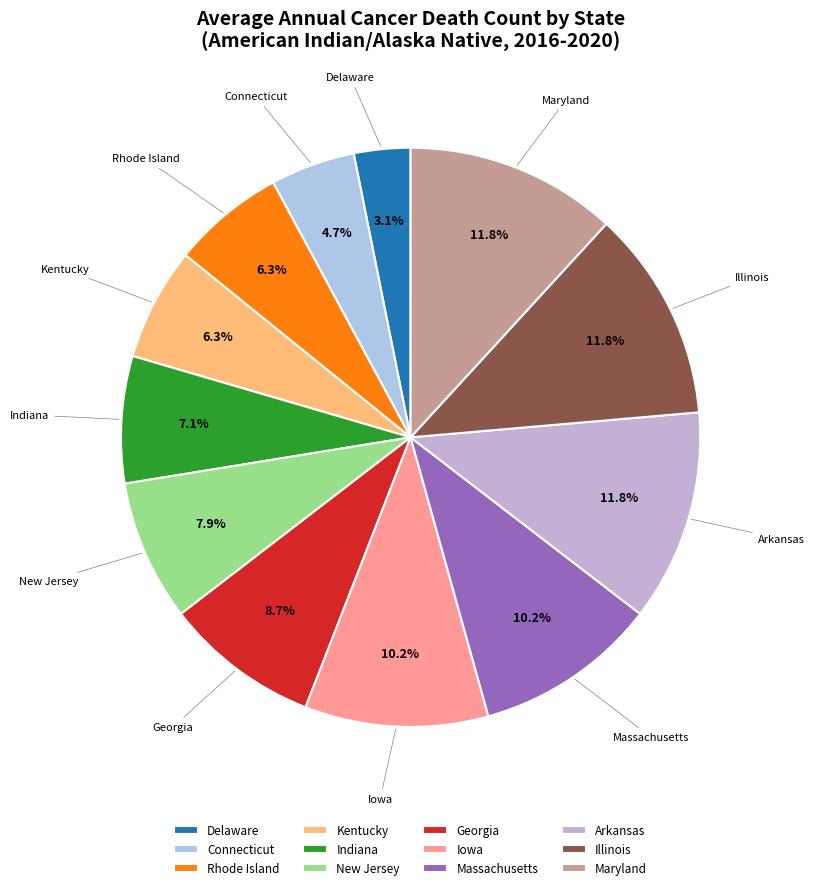

Which slice is the smallest?

Delaware